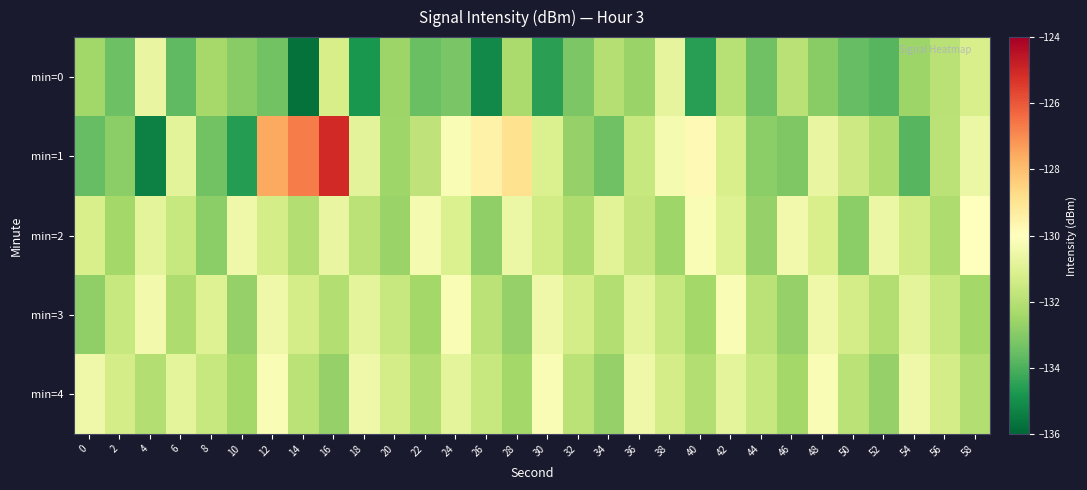

Reading left to right, transcribe all the data shown in this chart.

min=0: 0=-132.5	2=-133.5	4=-130.7	6=-133.7	8=-132.4	10=-132.9	12=-133.3	14=-135.7	16=-131.2	18=-134.8	20=-132.5	22=-133.5	24=-133.2	26=-135.1	28=-132.3	30=-134.5	32=-133.1	34=-132.0	36=-132.6	38=-130.8	40=-134.5	42=-132.0	44=-133.4	46=-131.9	48=-132.9	50=-133.6	52=-133.8	54=-132.6	56=-131.9	58=-131.2
min=1: 0=-133.6	2=-132.9	4=-135.4	6=-130.9	8=-133.4	10=-134.6	12=-127.6	14=-126.7	16=-125.0	18=-130.9	20=-132.5	22=-131.8	24=-130.2	26=-129.5	28=-128.9	30=-131.1	32=-132.7	34=-133.4	36=-131.6	38=-130.3	40=-129.8	42=-131.2	44=-132.9	46=-133.1	48=-130.7	50=-131.5	52=-132.2	54=-133.8	56=-131.9	58=-130.6
min=2: 0=-131.2	2=-132.4	4=-130.8	6=-131.6	8=-132.9	10=-130.5	12=-131.3	14=-132.1	16=-130.7	18=-131.9	20=-132.6	22=-130.3	24=-131.1	26=-132.8	28=-130.6	30=-131.4	32=-132.2	34=-130.9	36=-131.7	38=-132.5	40=-130.2	42=-131.0	44=-132.7	46=-130.4	48=-131.2	50=-132.9	52=-130.6	54=-131.4	56=-132.2	58=-130.0
min=3: 0=-132.8	2=-131.6	4=-130.4	6=-132.2	8=-131.0	10=-132.7	12=-130.5	14=-131.3	16=-132.1	18=-130.8	20=-131.6	22=-132.4	24=-130.2	26=-131.9	28=-132.7	30=-130.5	32=-131.3	34=-132.1	36=-130.8	38=-131.6	40=-132.4	42=-130.2	44=-131.9	46=-132.7	48=-130.5	50=-131.3	52=-132.1	54=-130.8	56=-131.6	58=-132.4
min=4: 0=-130.5	2=-131.3	4=-132.1	6=-130.8	8=-131.6	10=-132.4	12=-130.2	14=-131.9	16=-132.7	18=-130.5	20=-131.3	22=-132.1	24=-130.8	26=-131.6	28=-132.4	30=-130.2	32=-131.9	34=-132.7	36=-130.5	38=-131.3	40=-132.1	42=-130.8	44=-131.6	46=-132.4	48=-130.2	50=-131.9	52=-132.7	54=-130.5	56=-131.3	58=-132.1